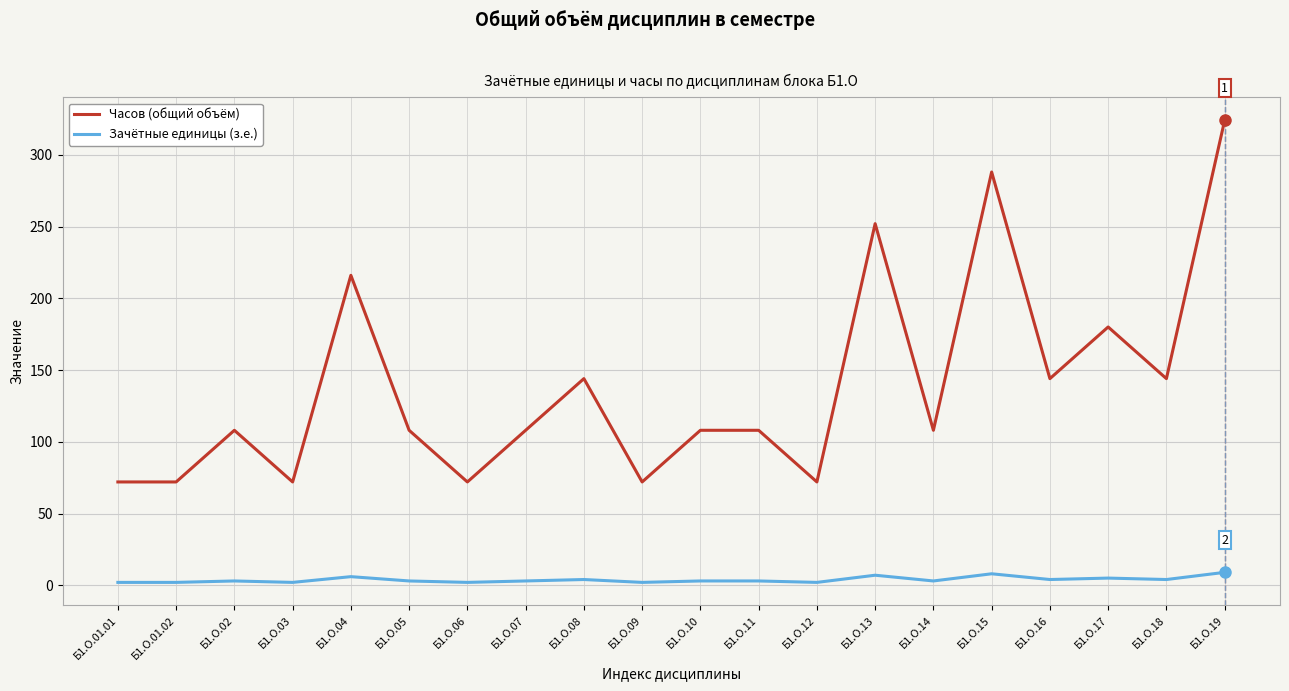

What is the difference between the maximum and minimum values in the Часов (общий объём) series?

252